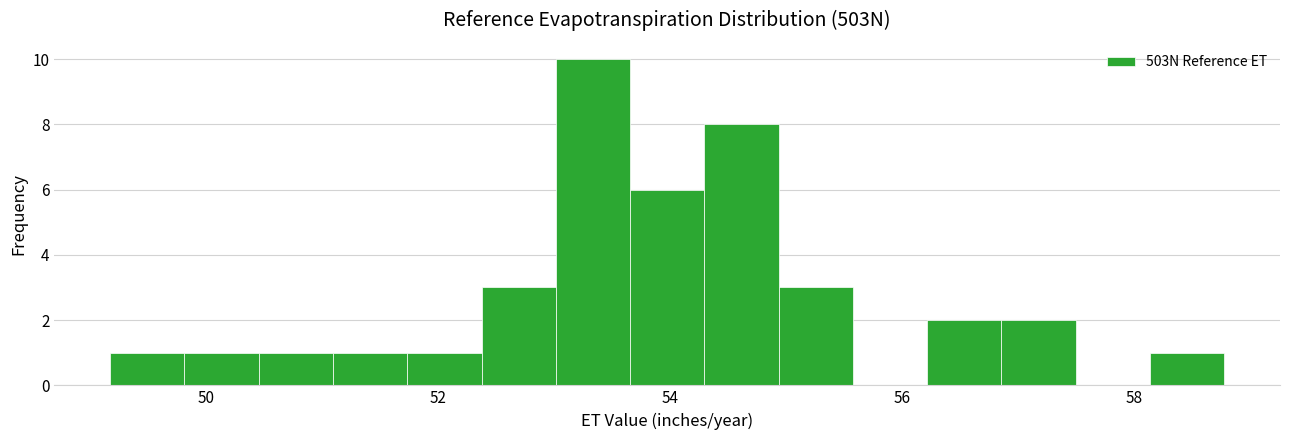

Around what value on the x-axis is the tallest bar? Give the approximate position of its centre, as read against the axis.

53.4